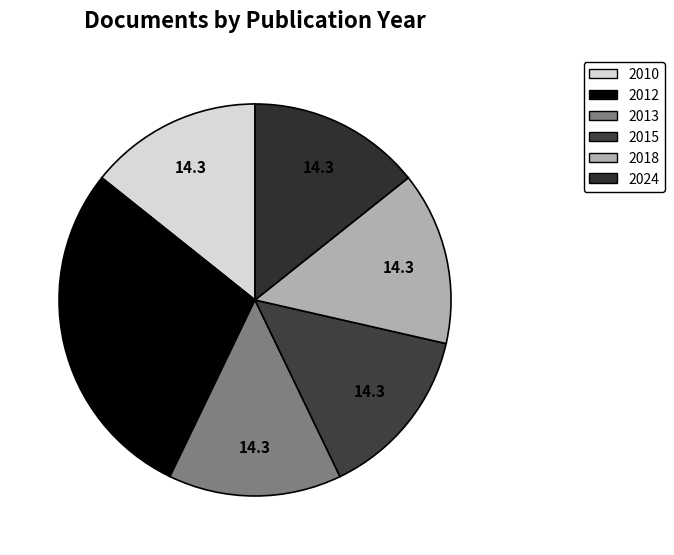

How many segments does this pie chart have?

6